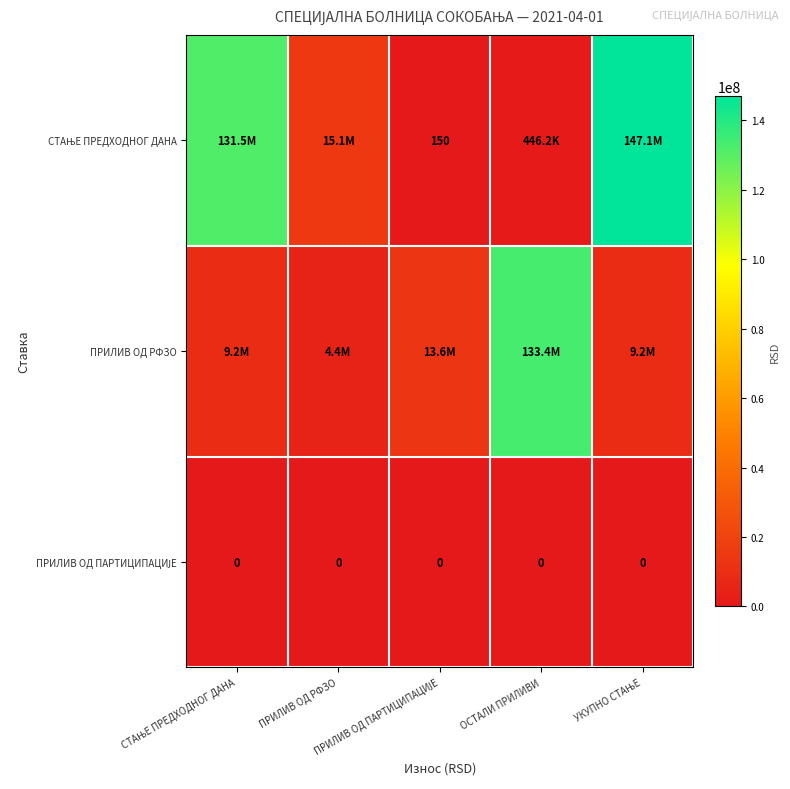

At how many categories does at least one series exceed 34727935?

3